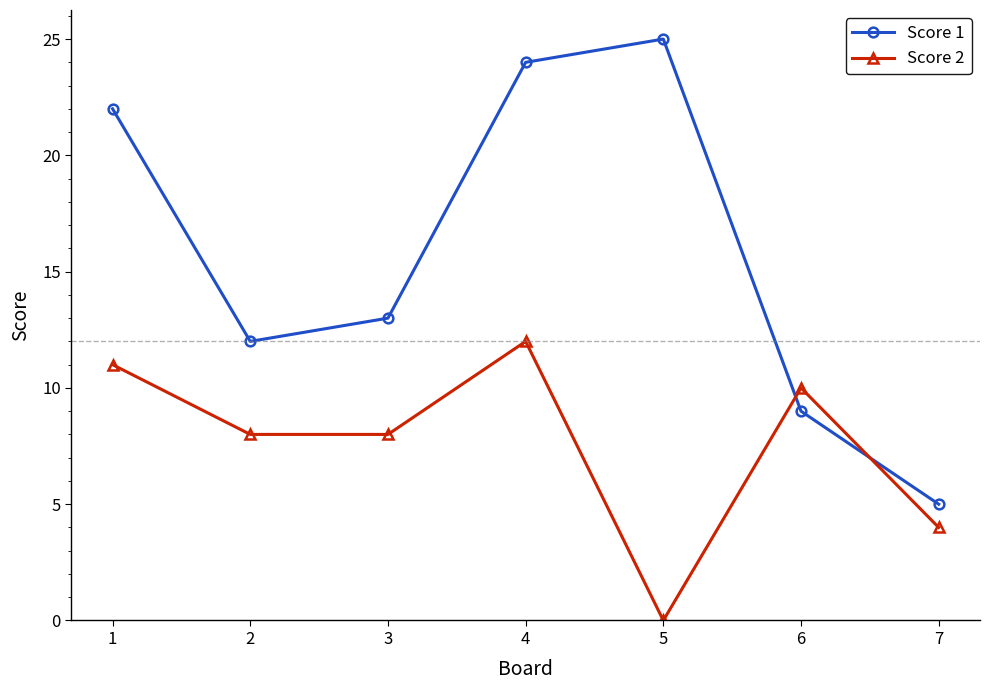

What is the sum of all Score 2 values?

53